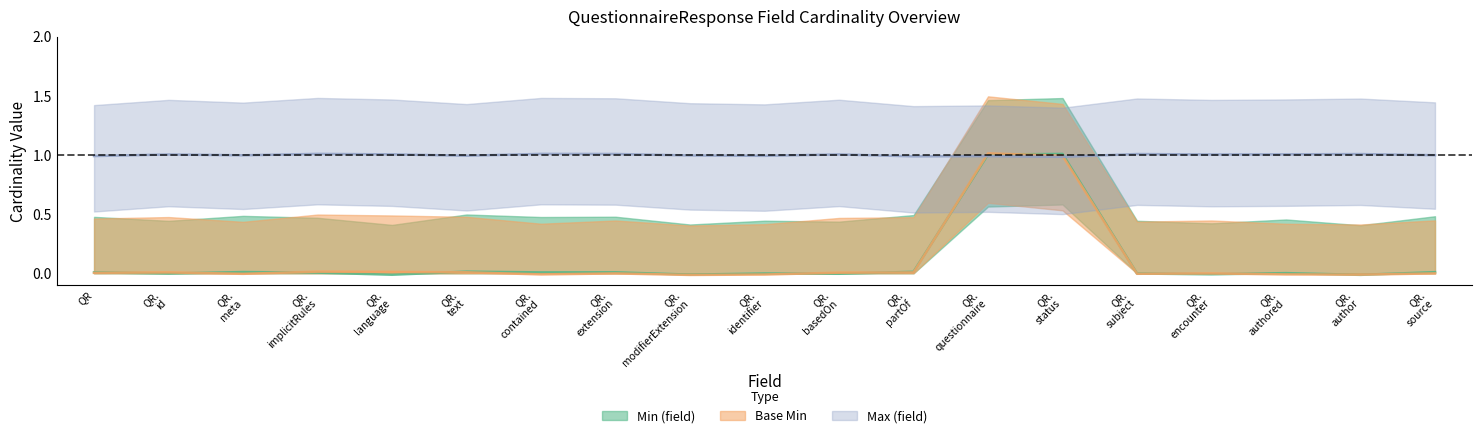

Does the chart display data point markers on the line(s)?

No